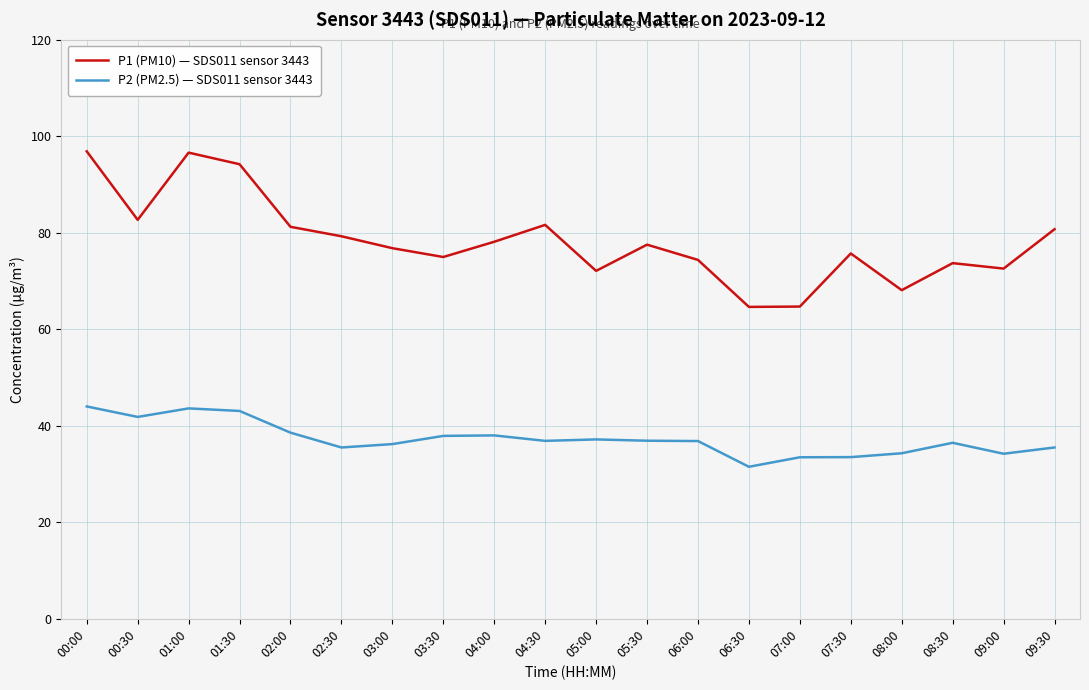

What is the smallest value displayed?

31.5